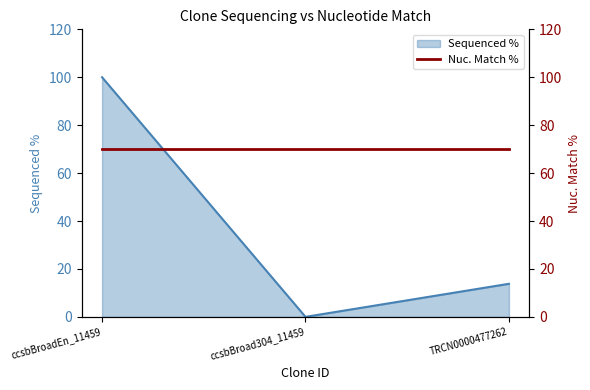

Does the chart display data point markers on the line(s)?

No